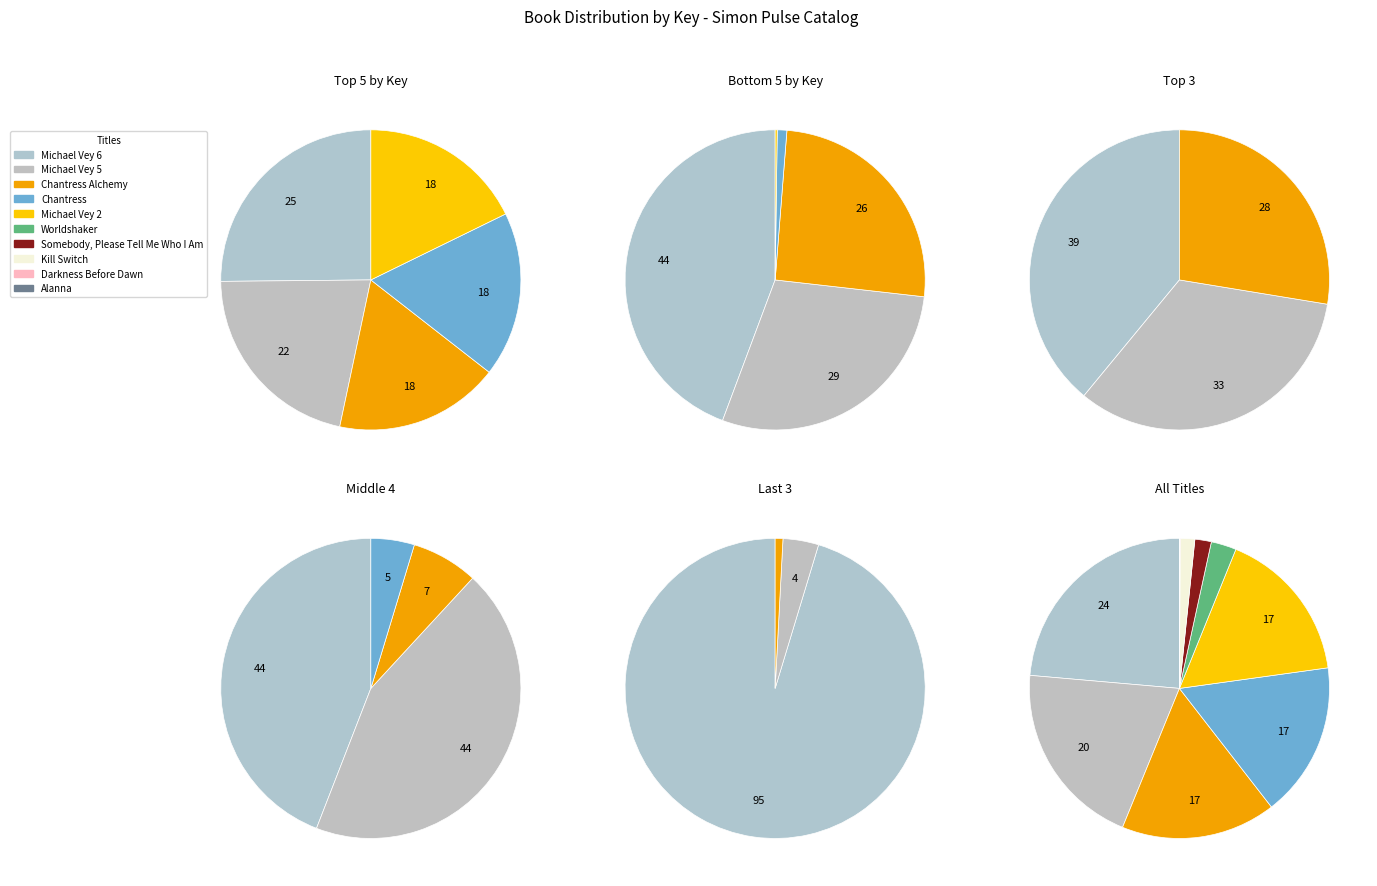

Between Somebody, Please Tell Me Who I Am and Michael Vey 5, which is larger?

Michael Vey 5